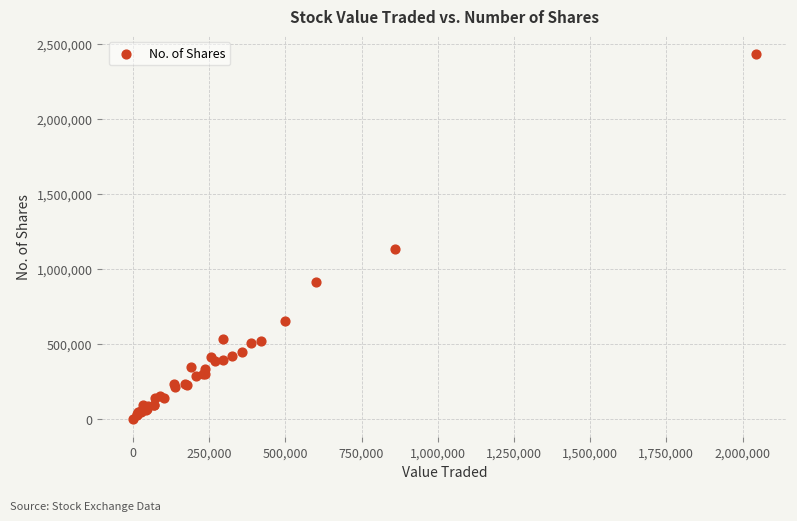

What Y value in the scatter plot is closest to 1216707?

1132358